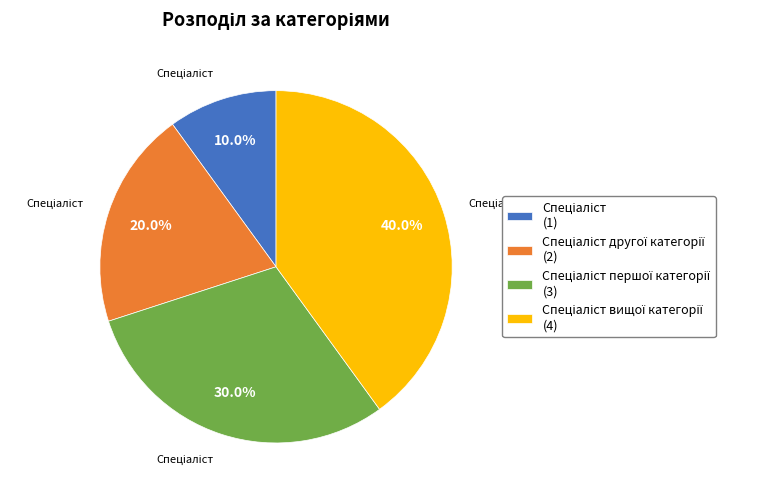

Is there a majority slice in this chart?

No